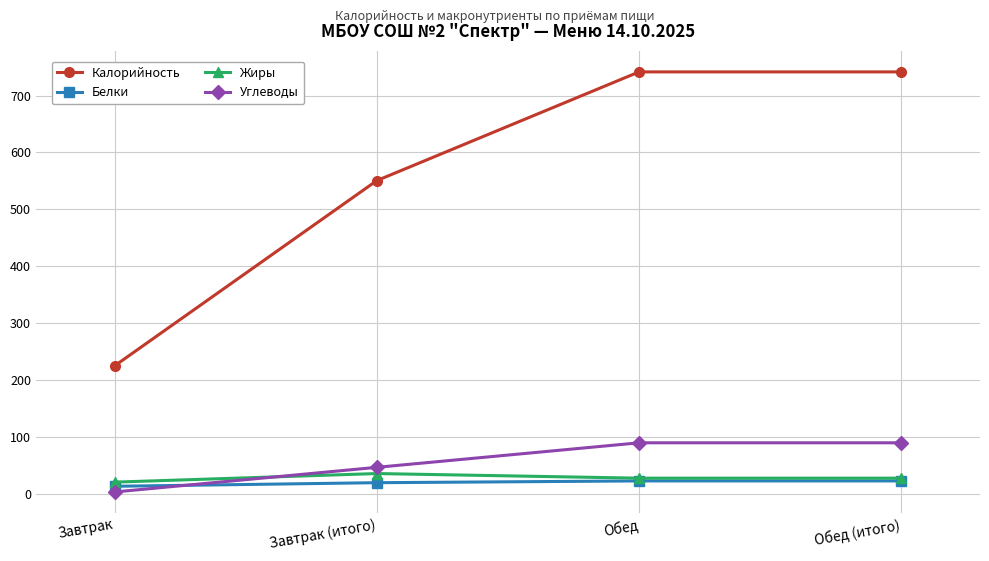

What are all the series names shown in the legend?

Калорийность, Белки, Жиры, Углеводы